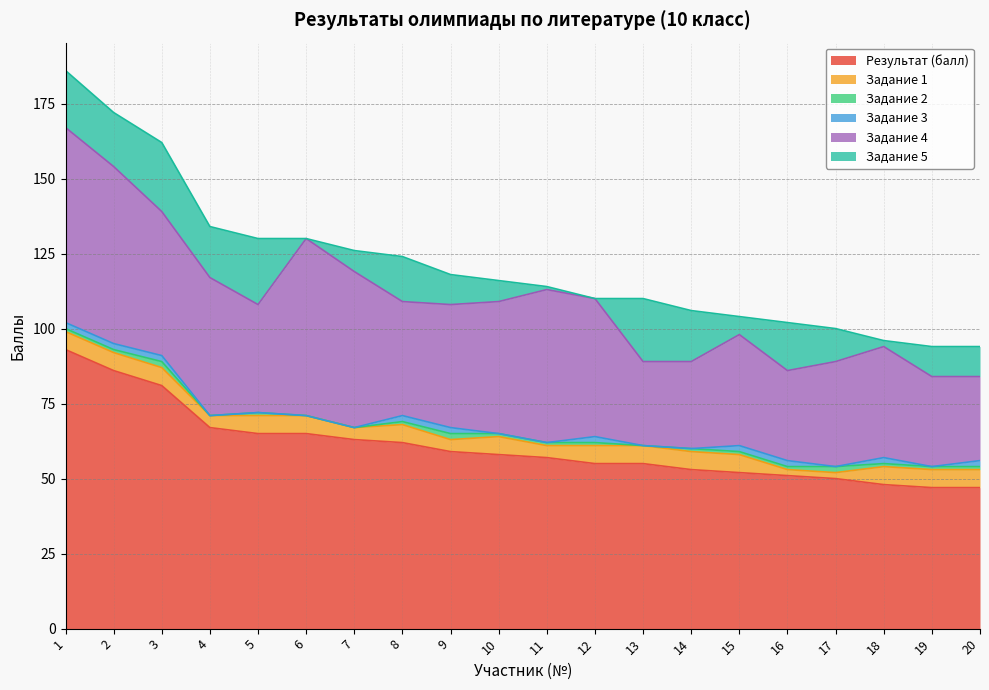

Does the chart display data point markers on the line(s)?

No